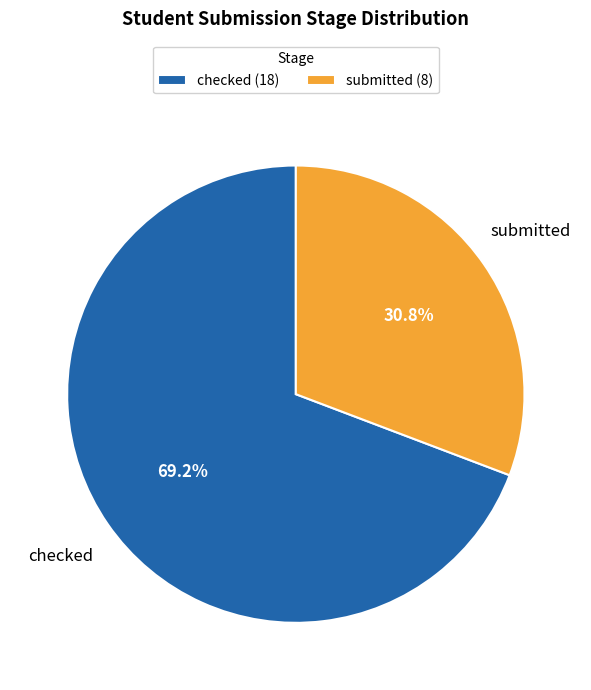

Rank the categories by value from highest to lowest.

checked, submitted